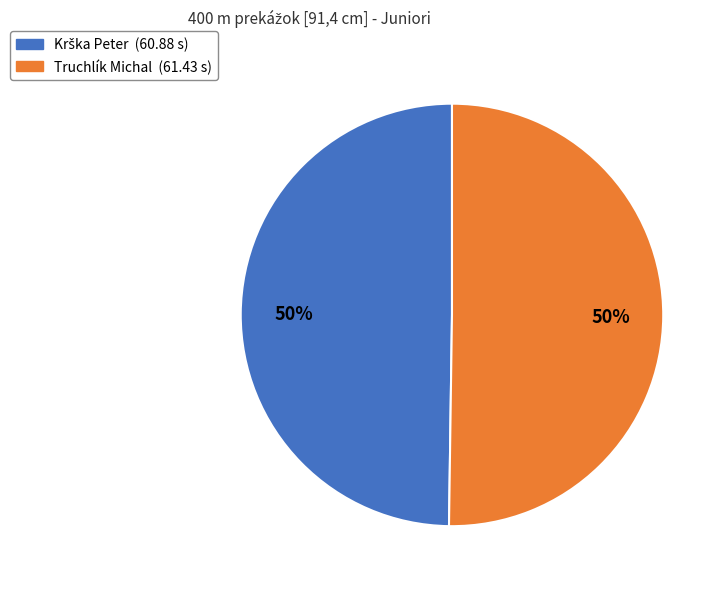

To the nearest percent, what portion does Truchlík Michal represent?

50%